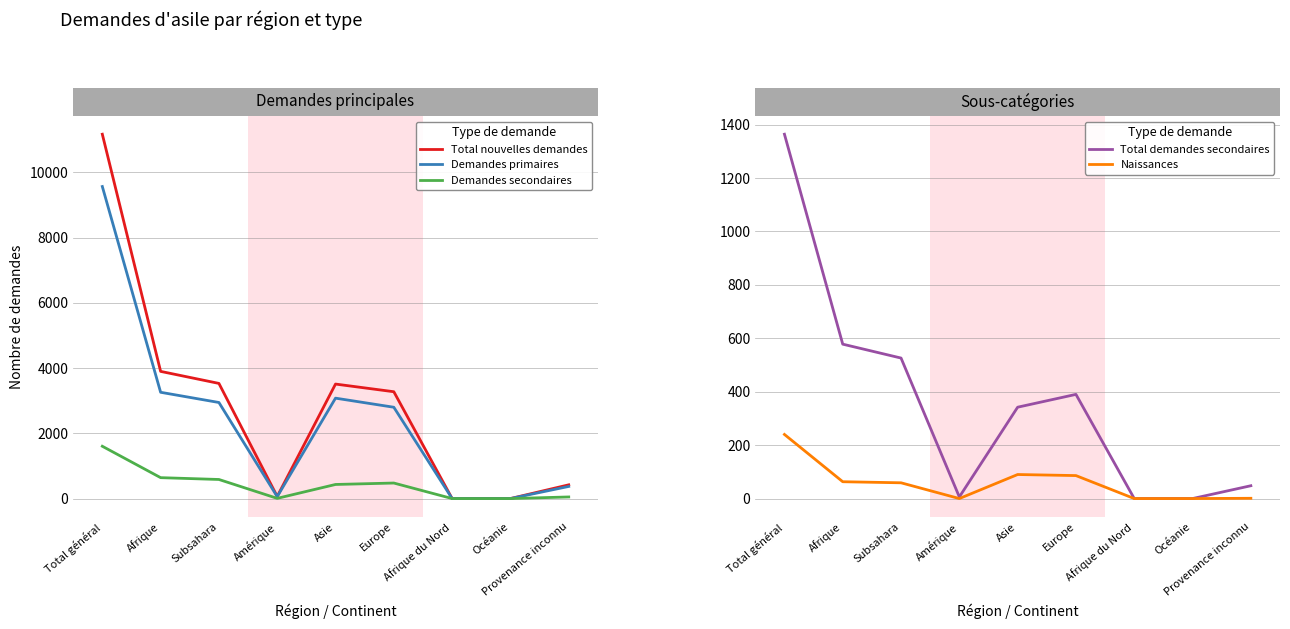

What position from the left is Afrique?

2